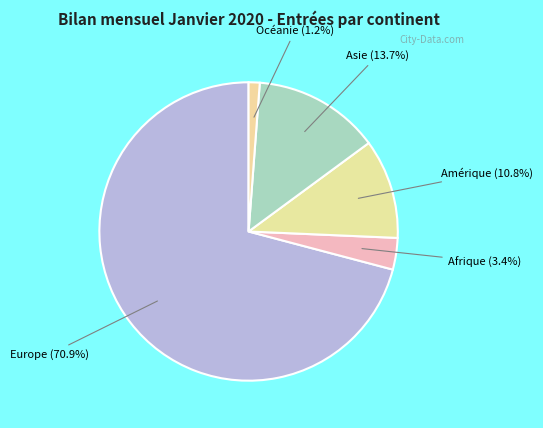

How many segments does this pie chart have?

5